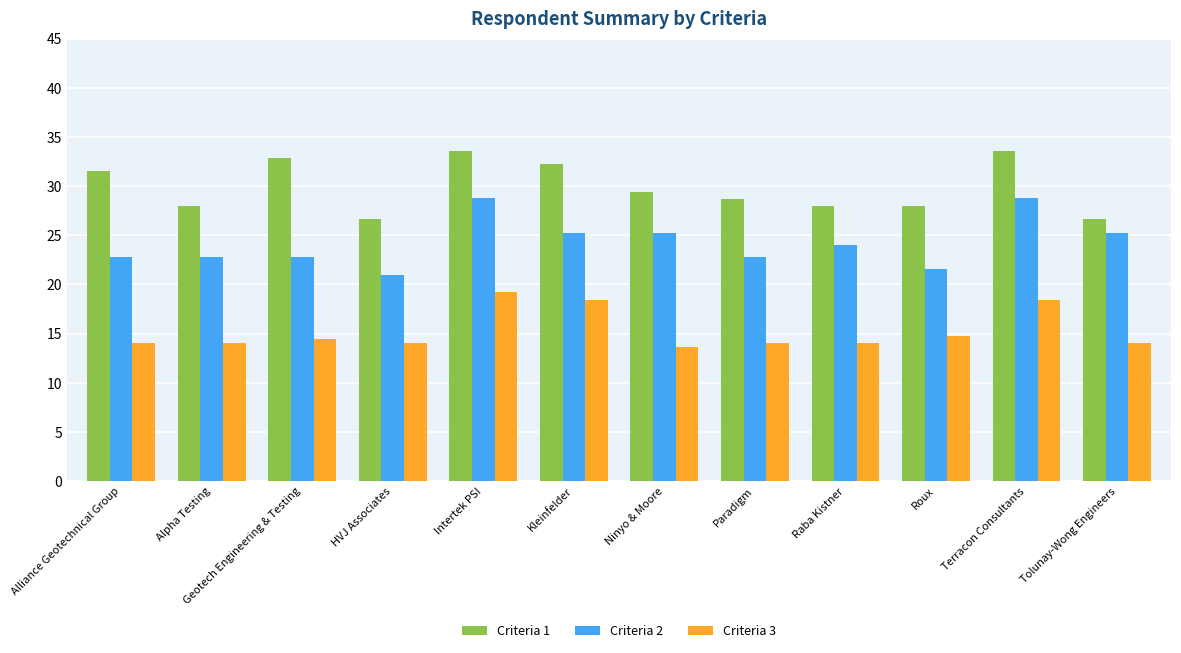

What is the minimum value for Criteria 3?

13.6